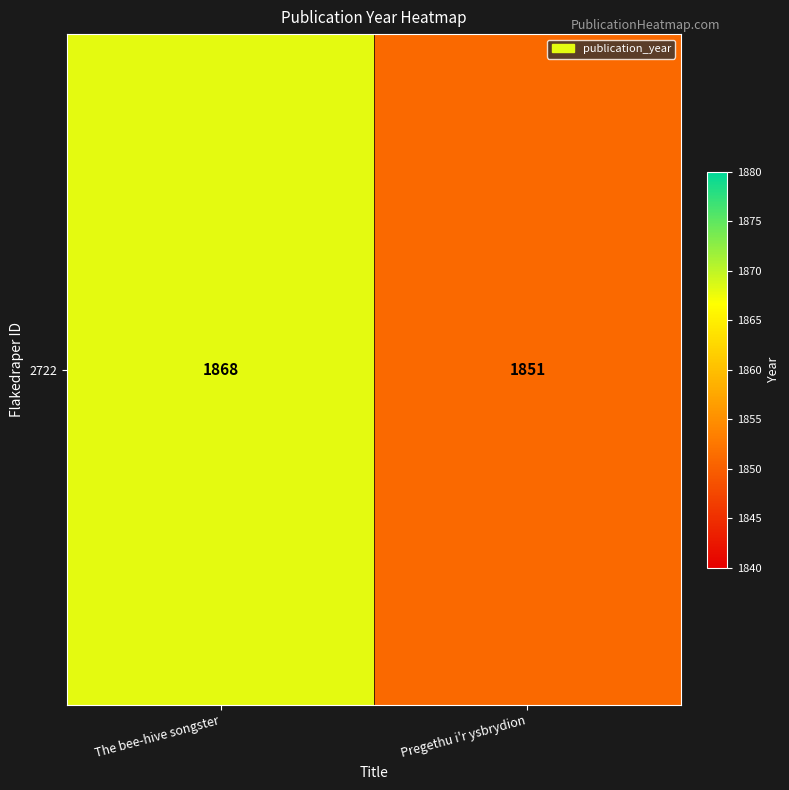

Which category has the lowest value across all series?

Pregethu i'r ysbrydion